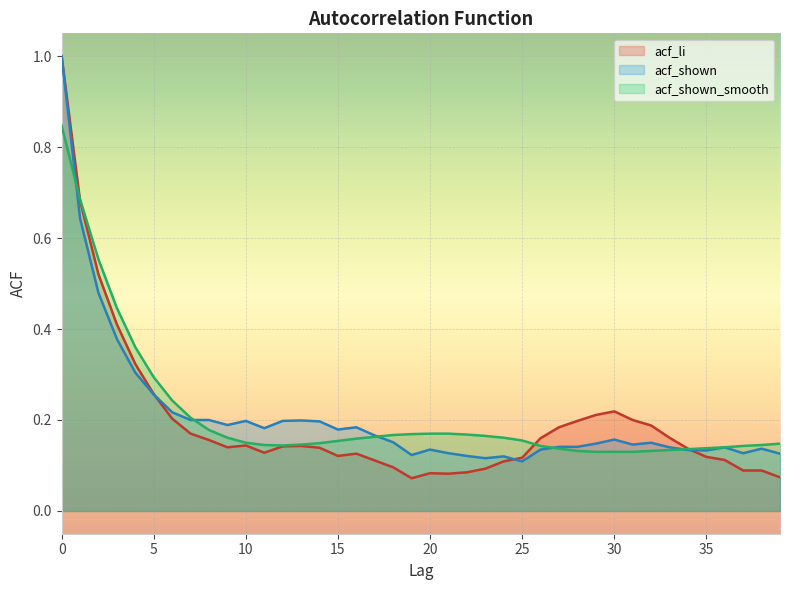

Which series has the largest total across all categories?

acf_shown_smooth